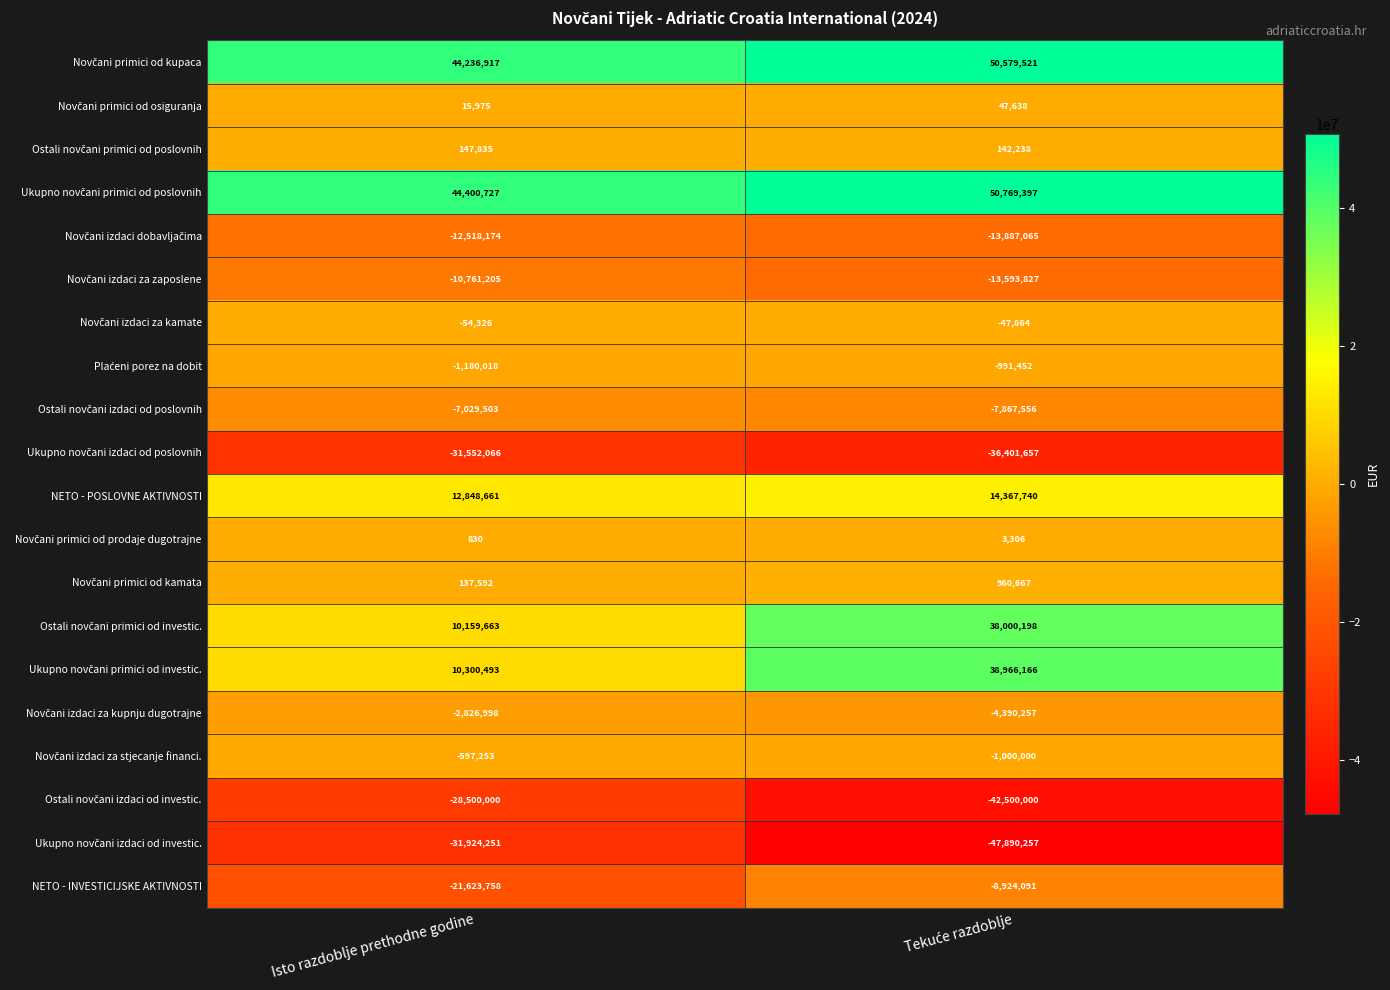

At how many categories does at least one series exceed 5038553?

2